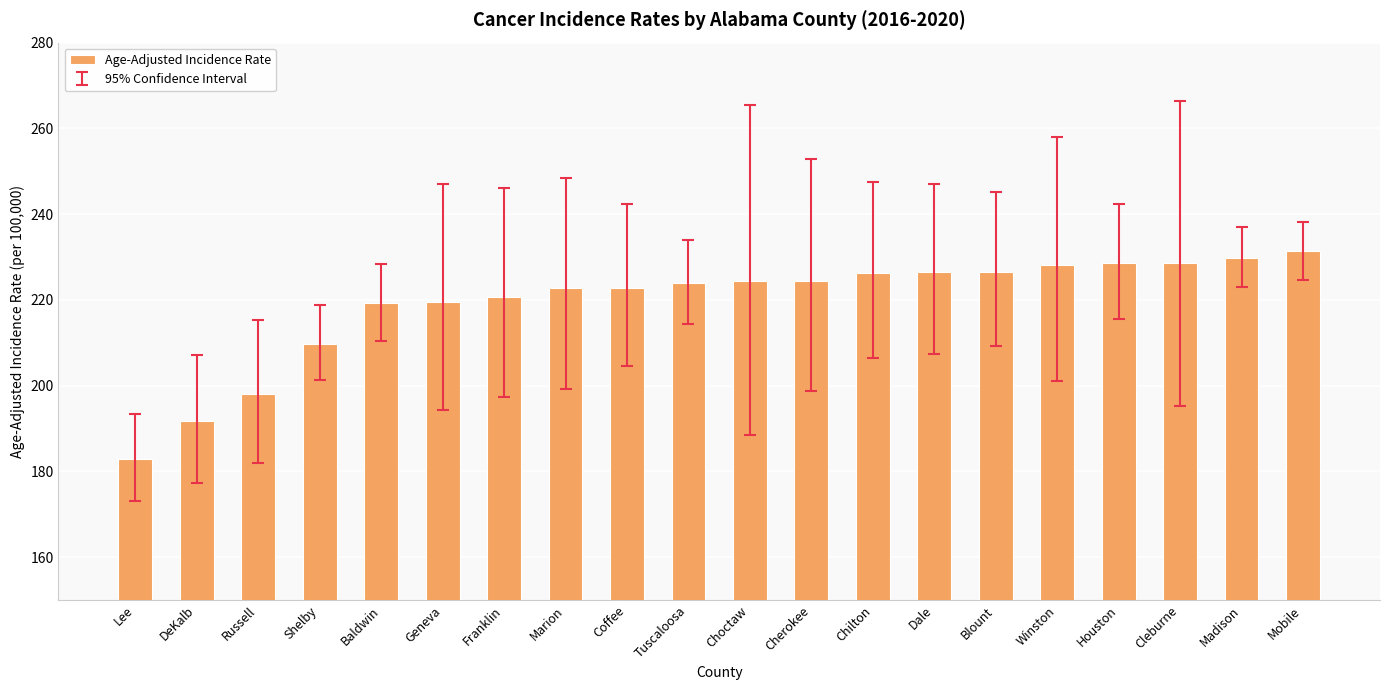

What is the average value?

219.3